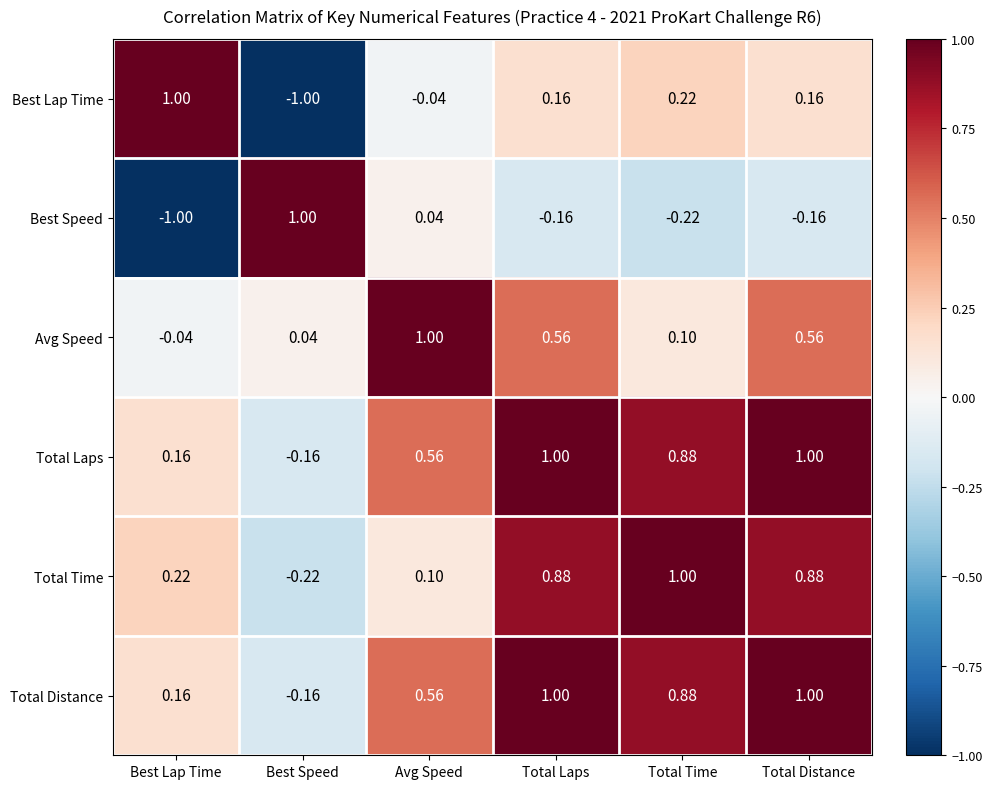

At which label does Total Distance first exceed 0?

Best Lap Time